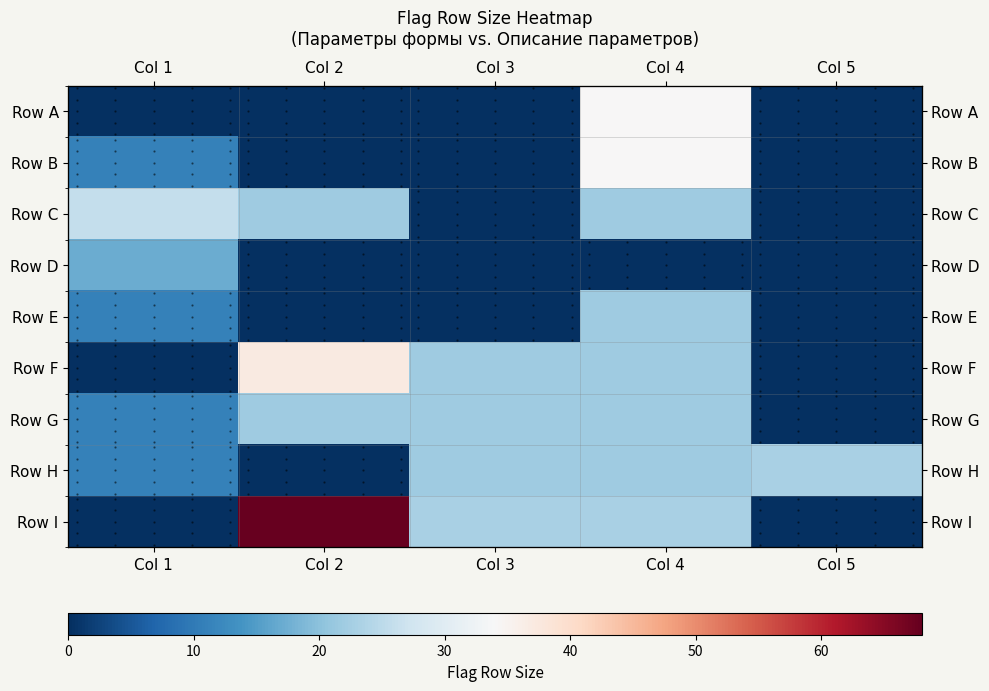

The Row F series shows -12 at Col 1. True or false?

False